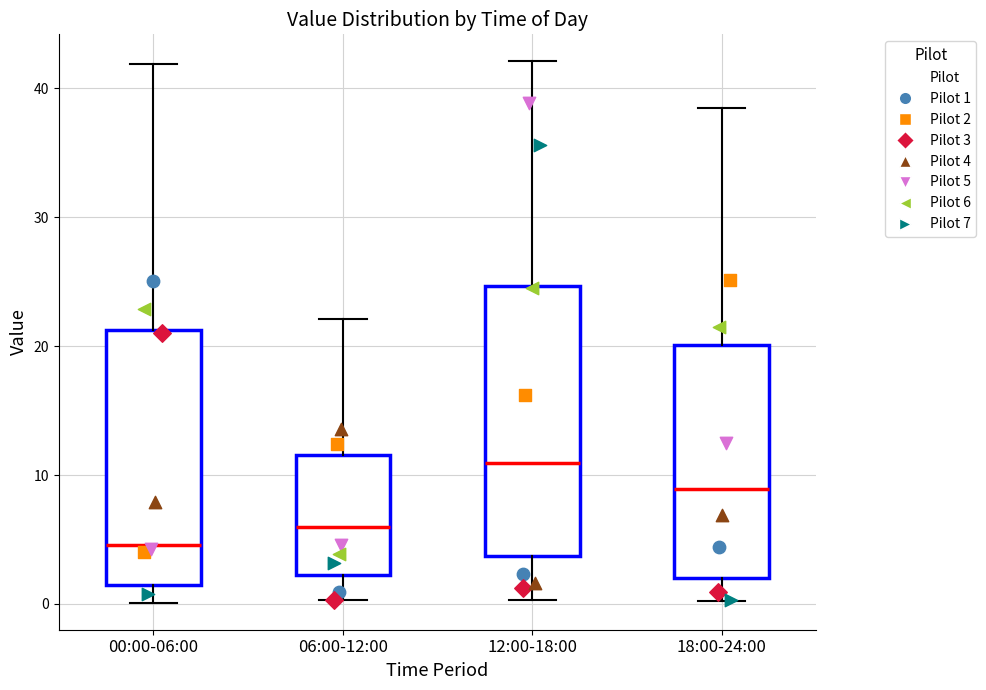

Which box has the highest median line?

12:00-18:00